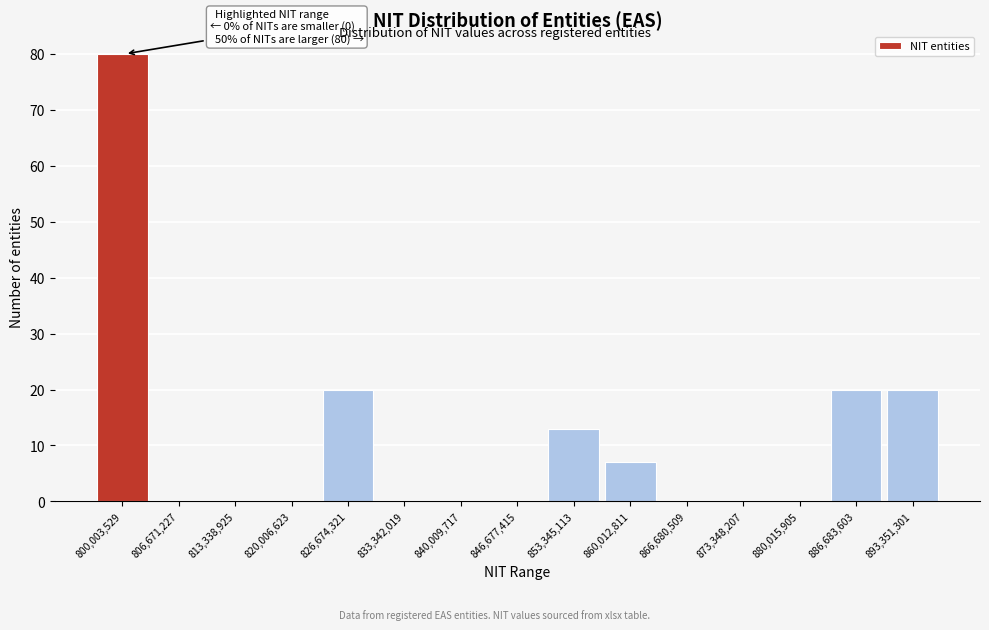

Reading left to right, list all the values displayed in this chart.

800,003,529=80	806,671,227=0	813,338,925=0	820,006,623=0	826,674,321=20	833,342,019=0	840,009,717=0	846,677,415=0	853,345,113=13	860,012,811=7	866,680,509=0	873,348,207=0	880,015,905=0	886,683,603=20	893,351,301=20